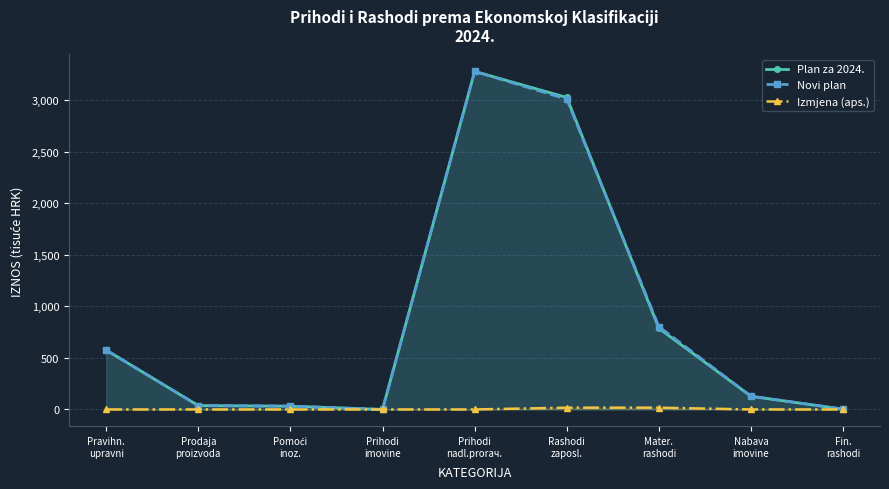

Reading left to right, list all the values displayed in this chart.

Plan za 2024.: 576.1	37.4	31.7	0.0	3279.1	3026.2	786.2	127.7	3.1
Novi plan: 576.1	37.4	31.7	0.0	3279.1	3009.2	803.2	127.7	3.1
Izmjena (aps.): 0.0	0.0	0.0	0.0	0.0	17.0	17.0	0.0	0.0